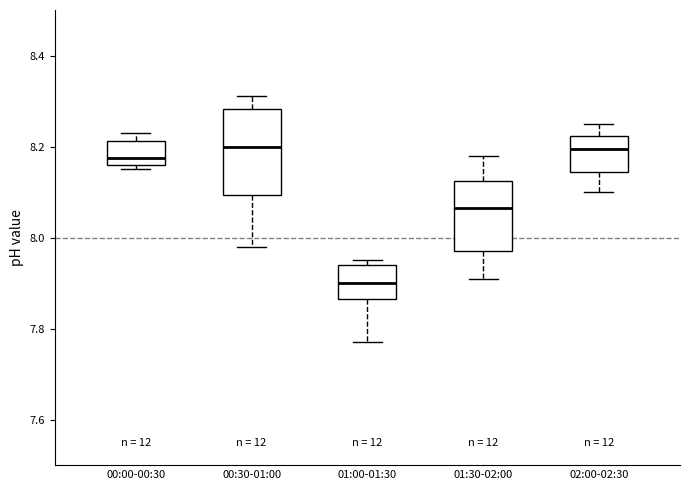

Which box has the lowest median line?

01:00-01:30